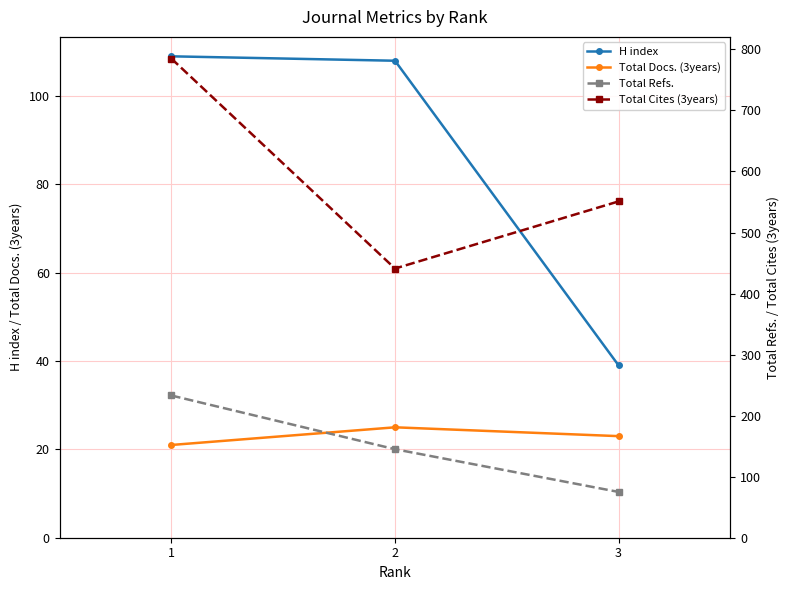

The value of Total Refs. at 2 is 145. True or false?

True